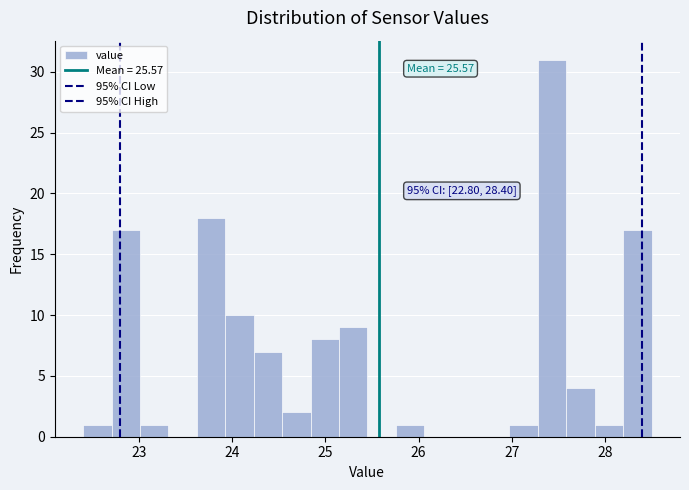

Around what value on the x-axis is the tallest bar? Give the approximate position of its centre, as read against the axis.

27.4